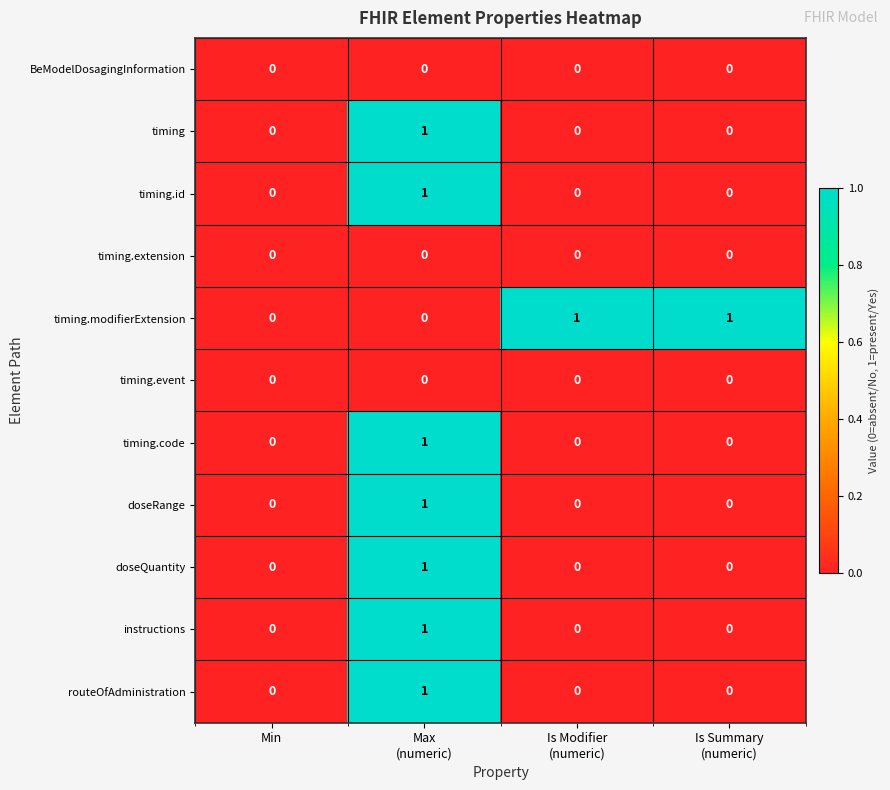

Is it true that doseQuantity equals -1 at Min?

False